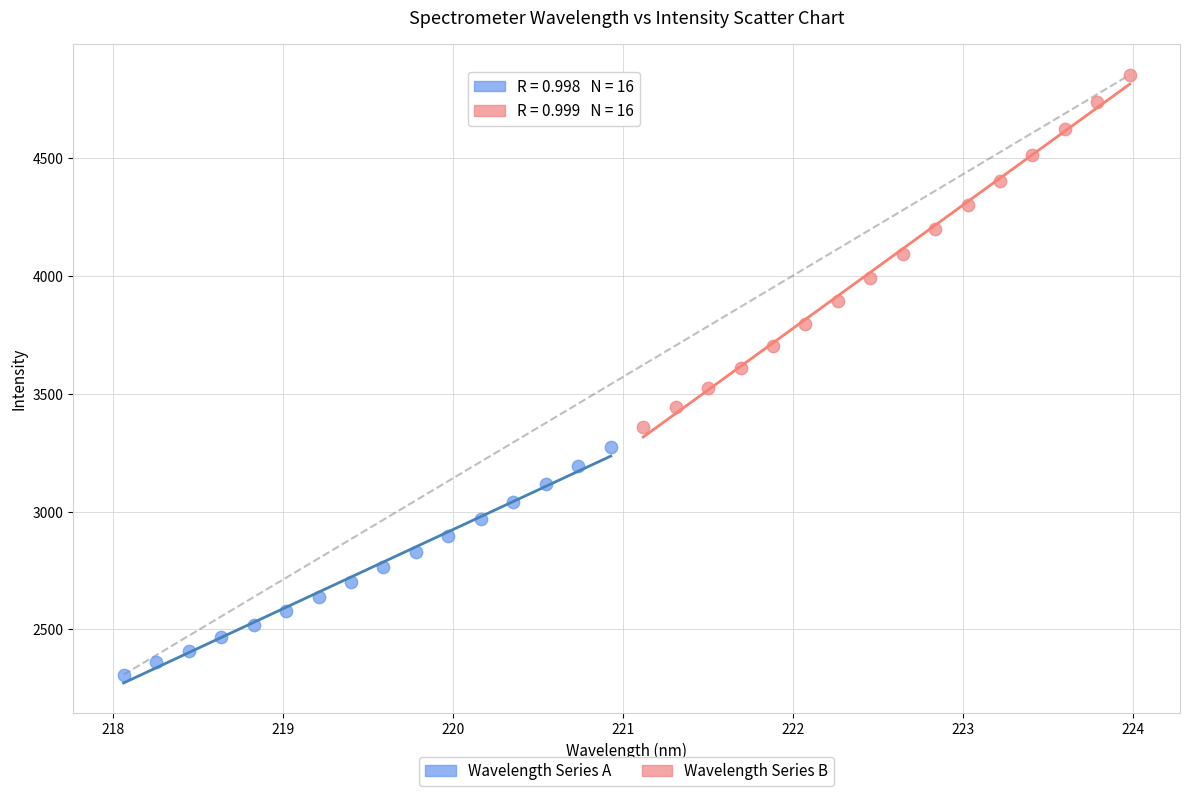

What are all the series names shown in the legend?

Wavelength Series A, Wavelength Series B